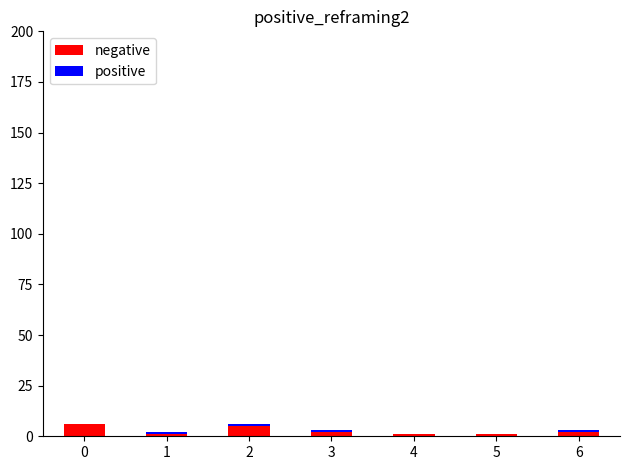

Are the bars horizontal?

No